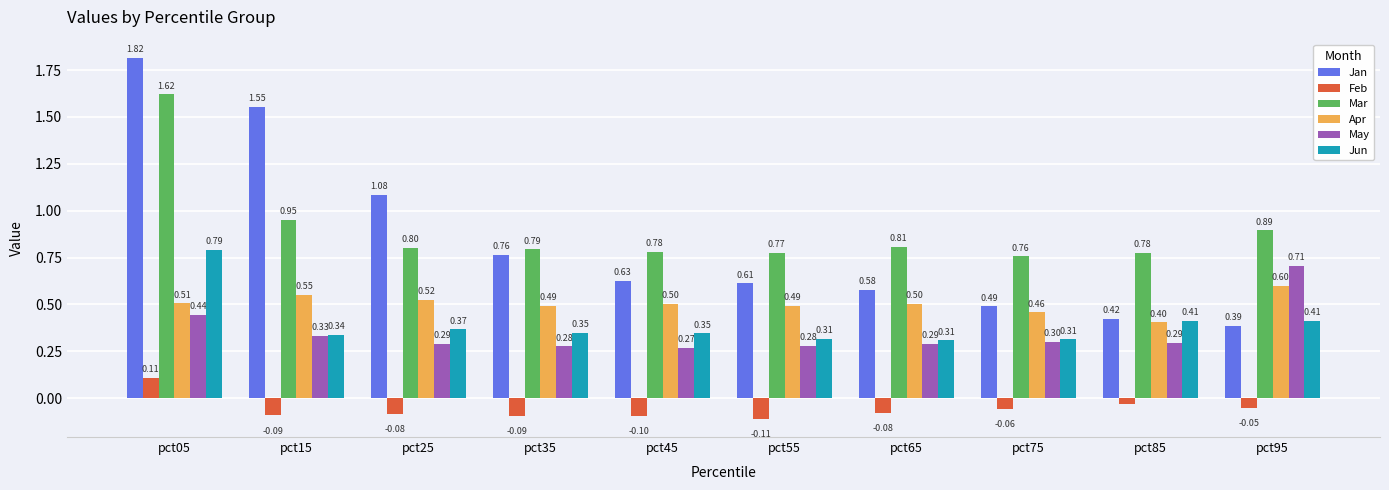

Rank the series at pct85 from lowest to highest value.

Feb, May, Apr, Jun, Jan, Mar